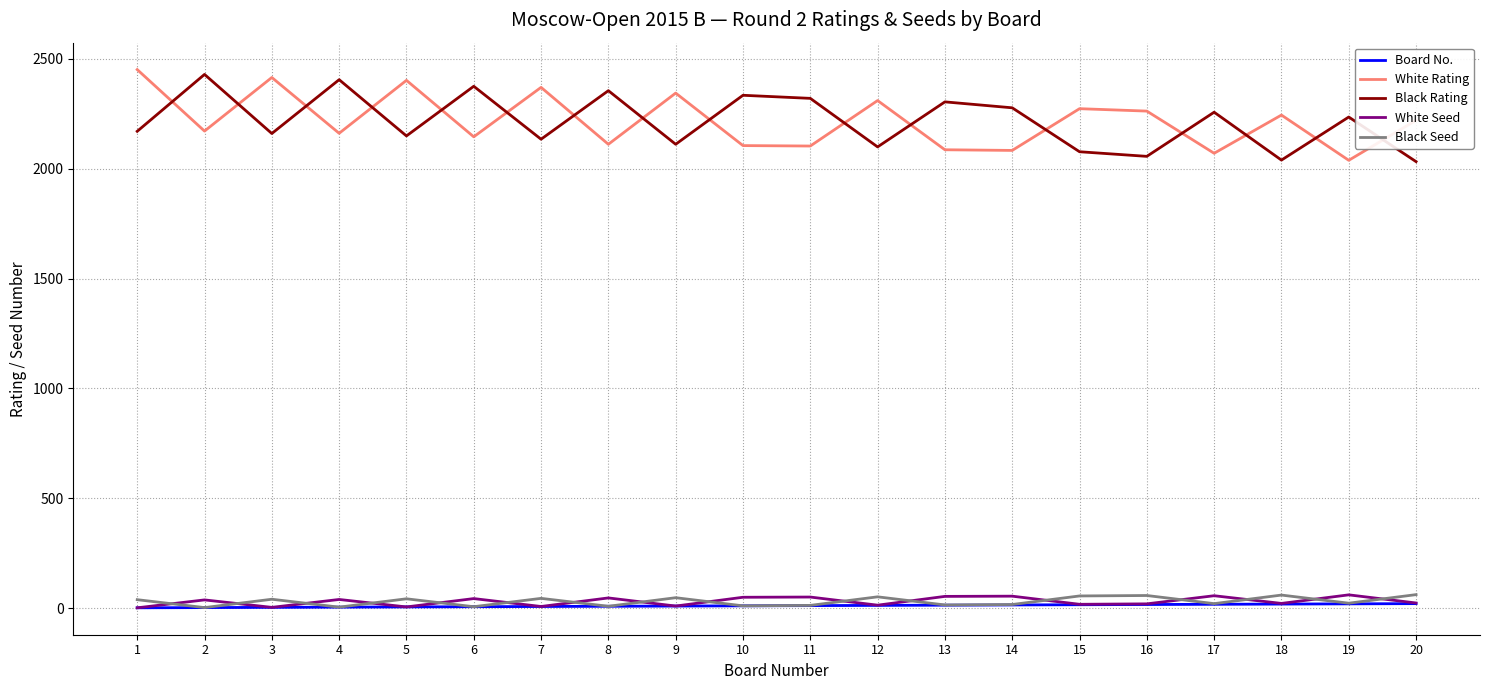

Is the value of Black Rating at 4 greater than the value of Board No. at 14?

Yes